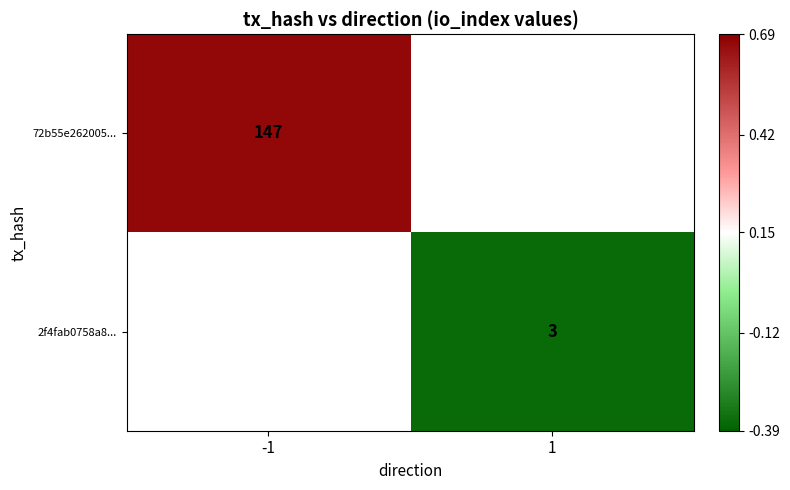

The value of 2f4fab0758a8... at 1 is 4. True or false?

False